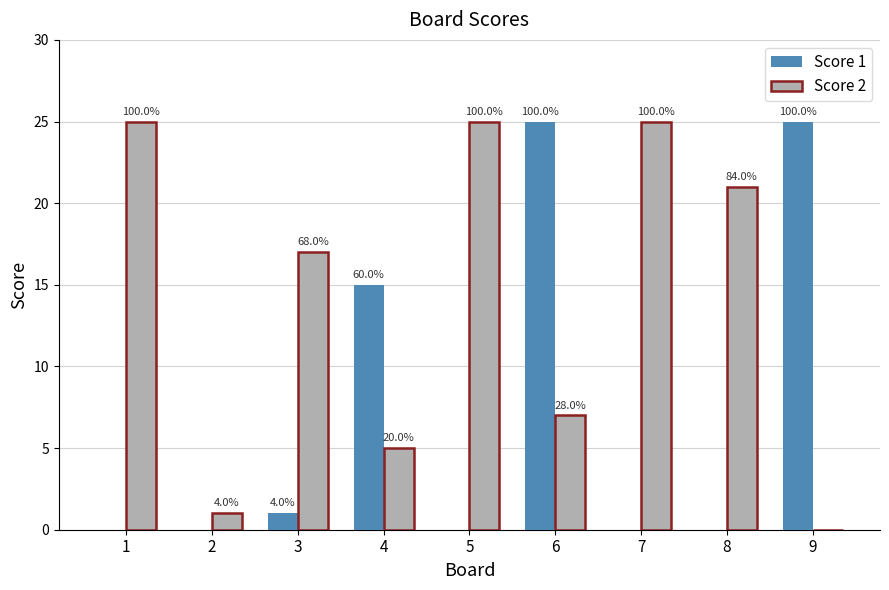

Is the value of Score 2 at 9 greater than the value of Score 1 at 7?

No